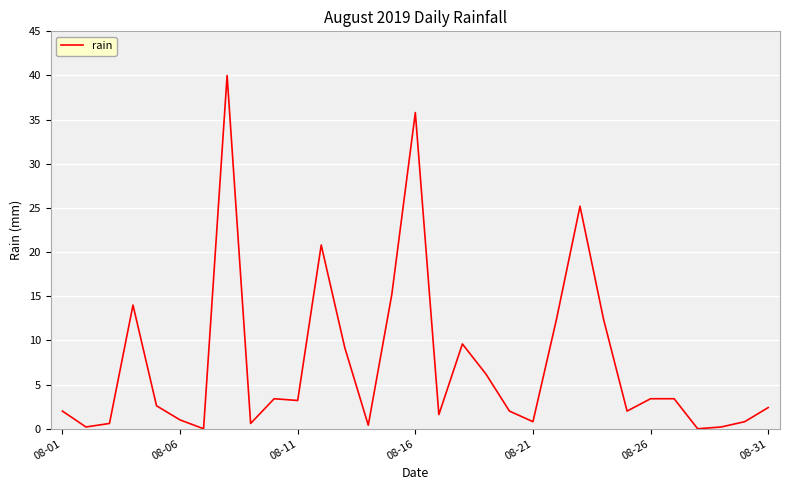

What is the greatest value displayed?

40.0